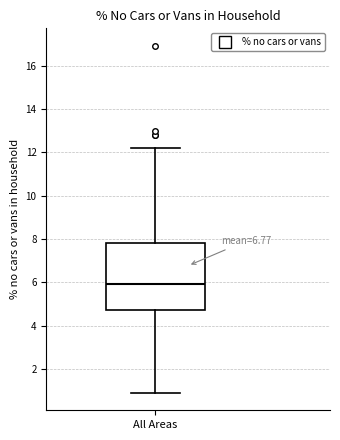

Where does the upper whisker of the box for All Areas end on the y-axis? The values are not printed on the chart, so give them approximately, as read against the axis.

12.2